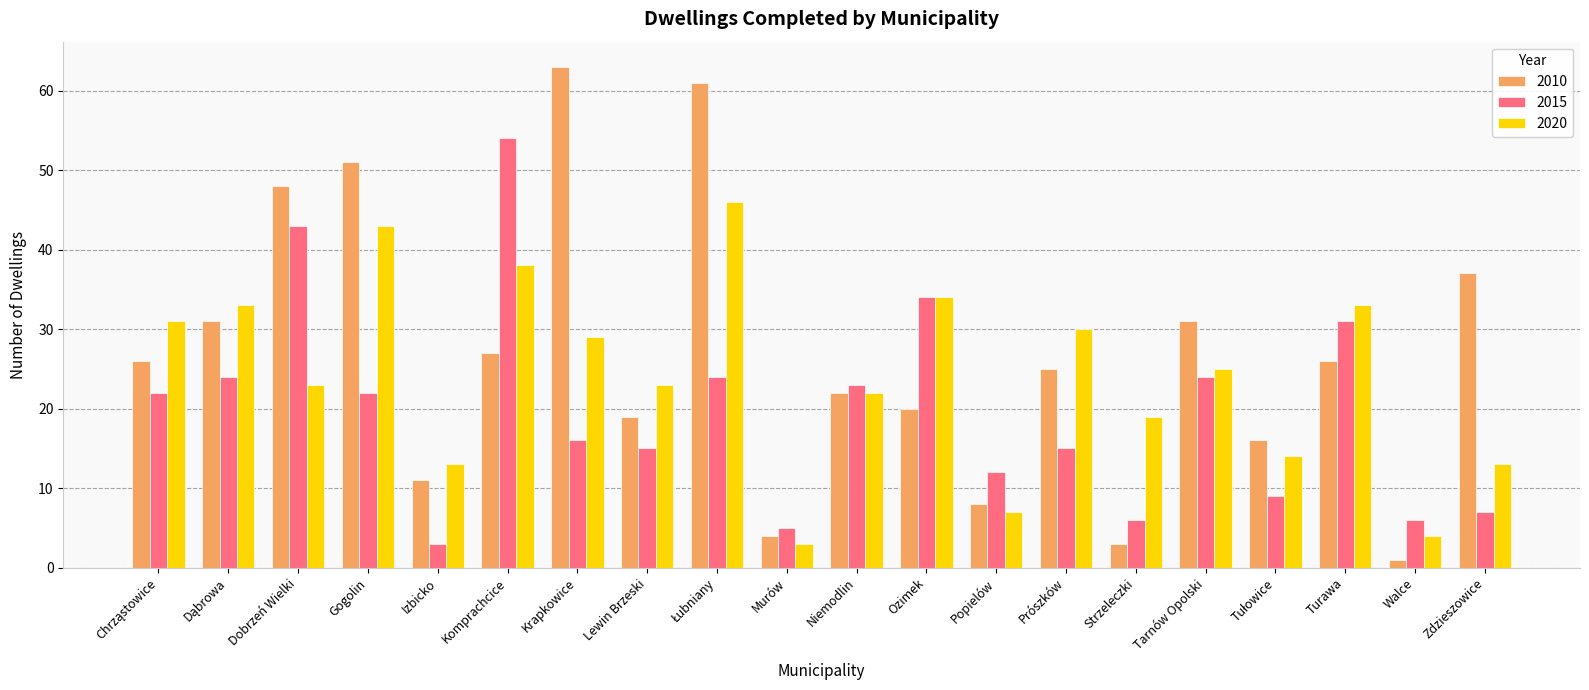

What is the spread (max minus min) of values at Turawa?

7